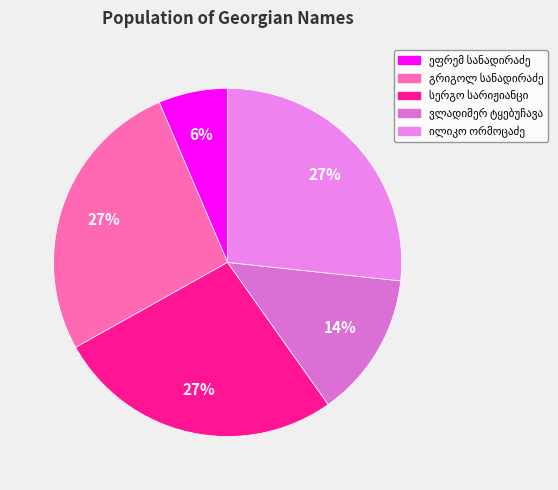

What percentage is NOT represented by ვლადიმერ კონსტანტინეს ძე ტყებუჩავა?

86.5%